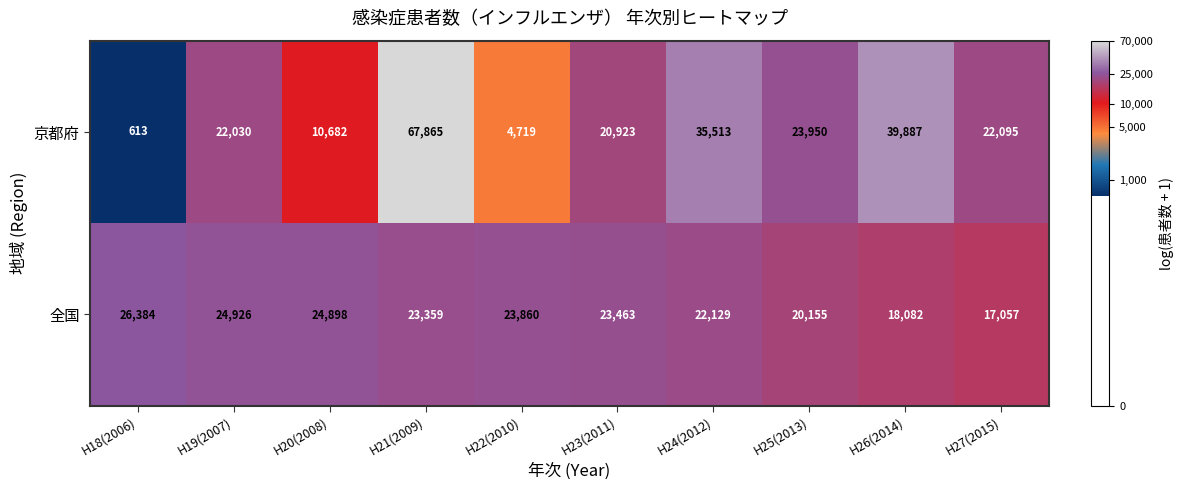

Between H19(2007) and H25(2013), which series saw the biggest shift?

全国